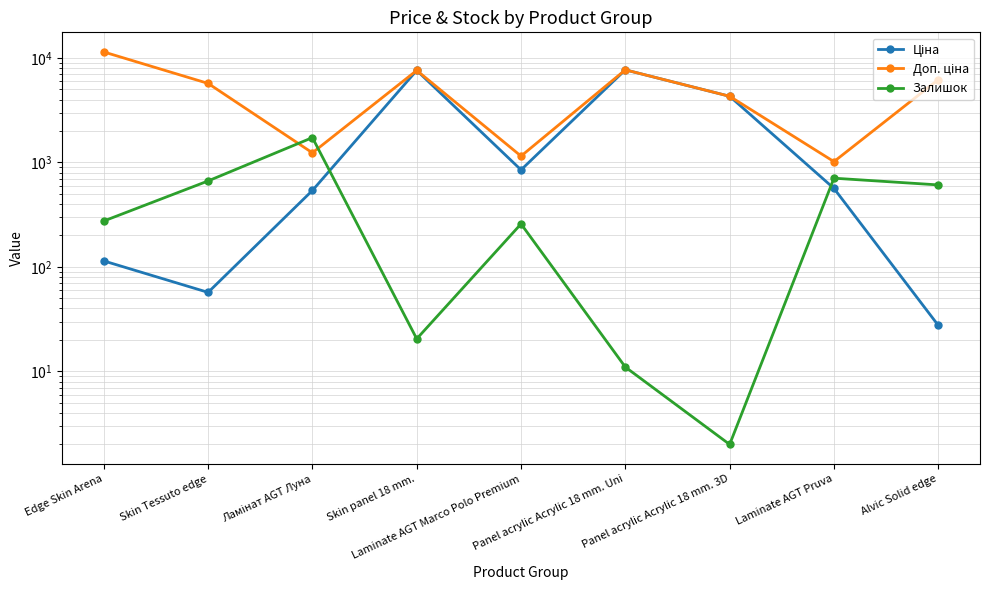

True or false: Залишок has more than 0 points higher than both neighbors.

True